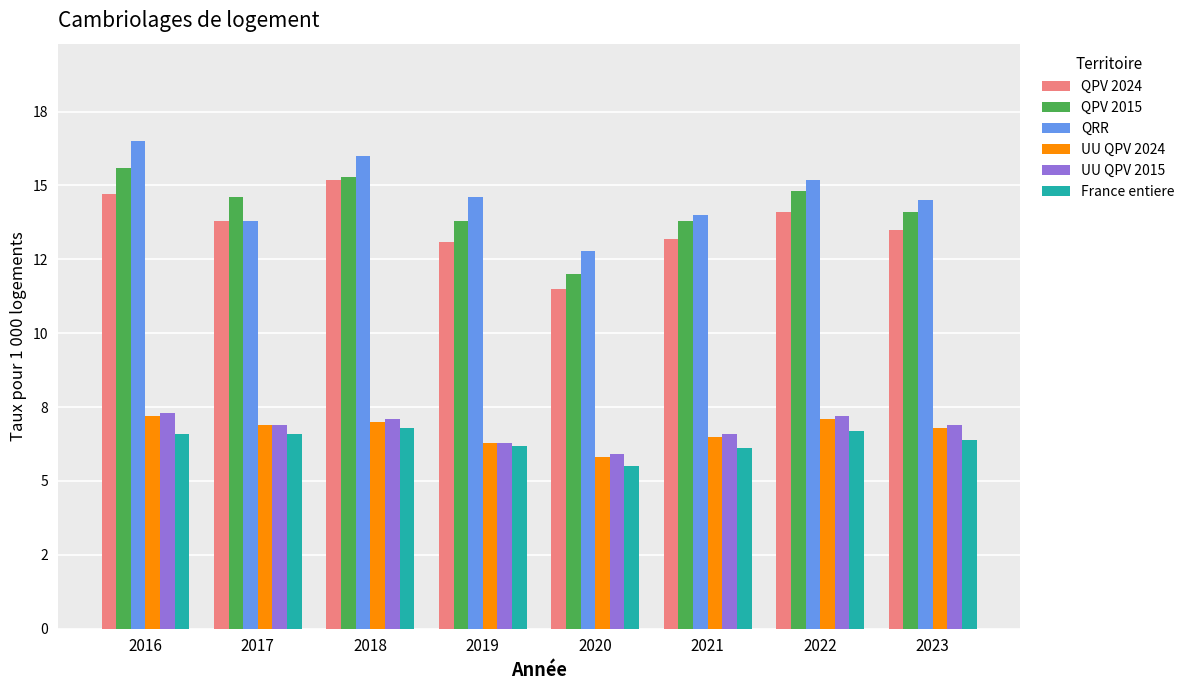

What is the difference between the highest and lowest values at 2021?

7.9